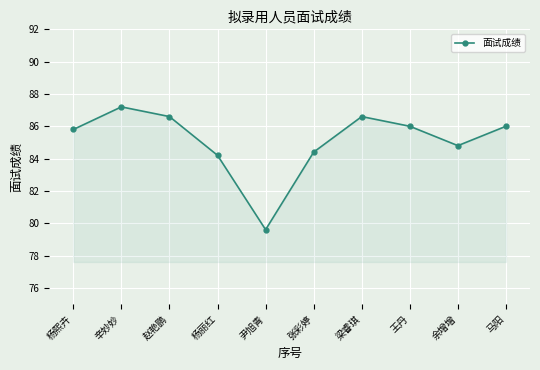

How many values are below 86?

5